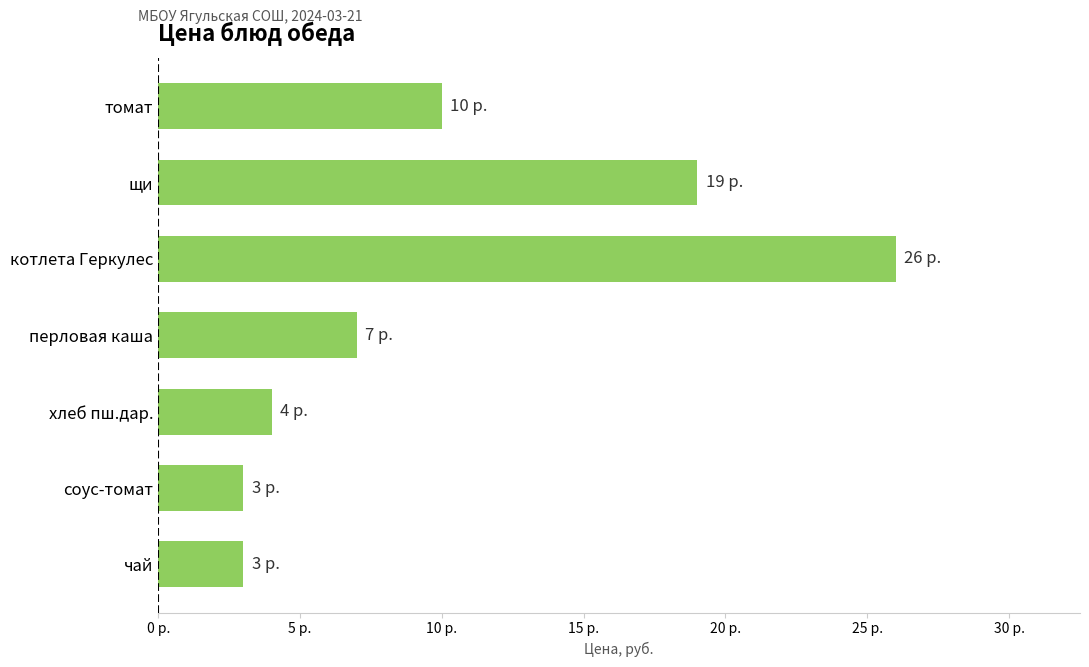

Are the bars horizontal?

Yes